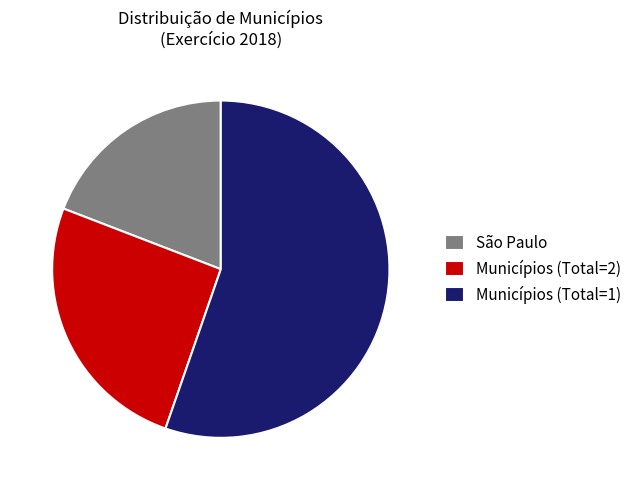

True or false: Municípios (Total=2) accounts for 26% of the total.

True